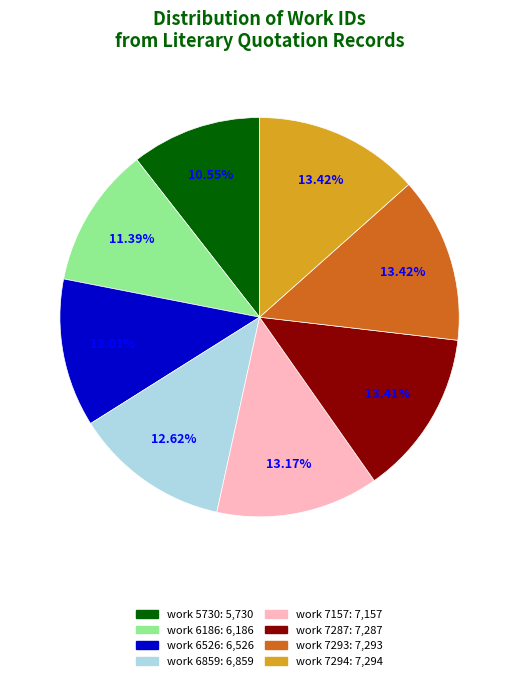

To the nearest percent, what is the difference between the largest and smallest slice percentages?

3%